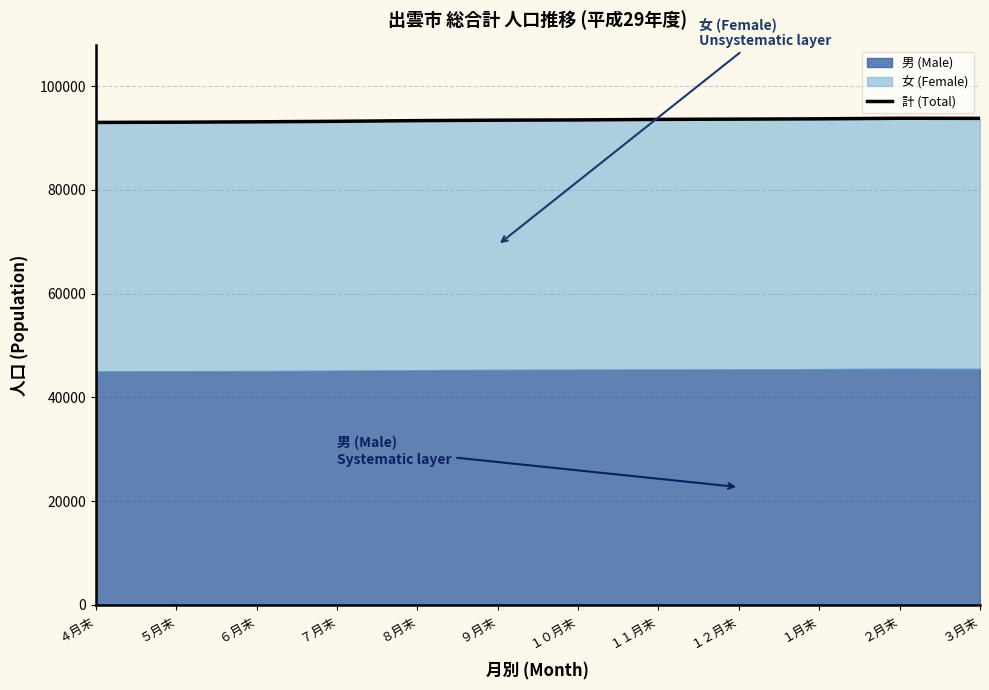

Rank the categories by value from highest to lowest.

２月末, ３月末, １月末, １２月末, １１月末, １０月末, ９月末, ８月末, ７月末, ６月末, ５月末, ４月末